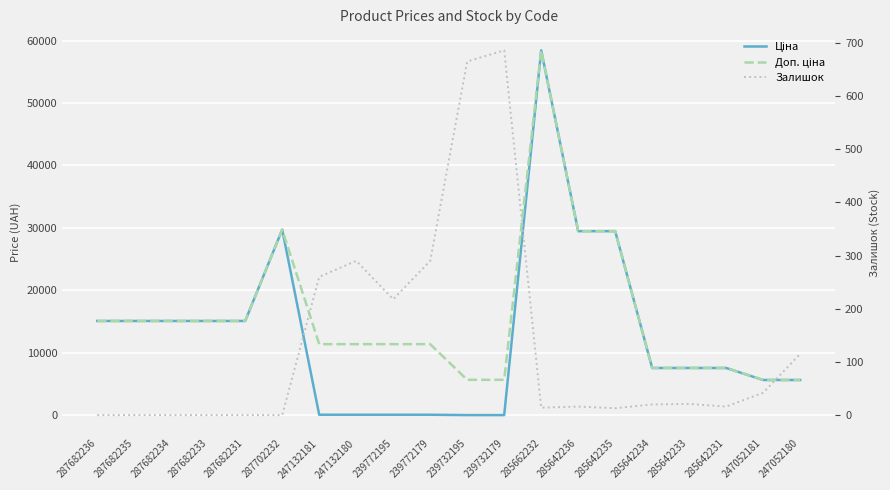

What is the label of the 14th point from the left?

285642236